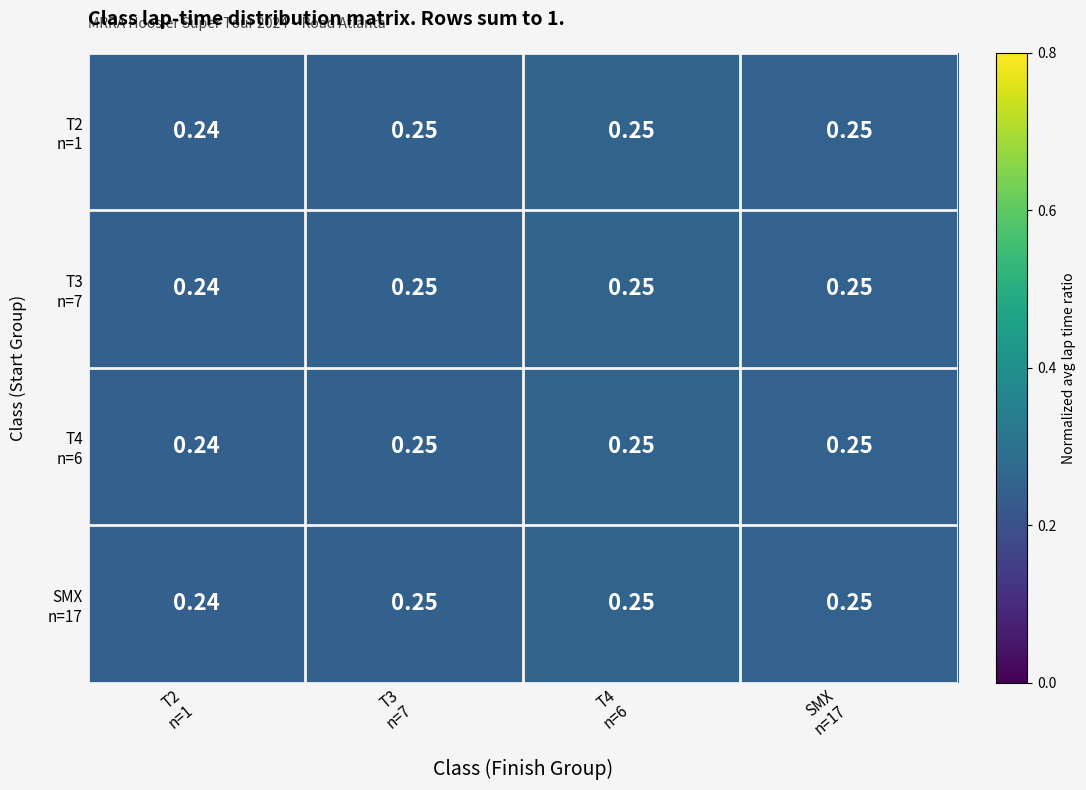

Count the number of data series in this chart.

4